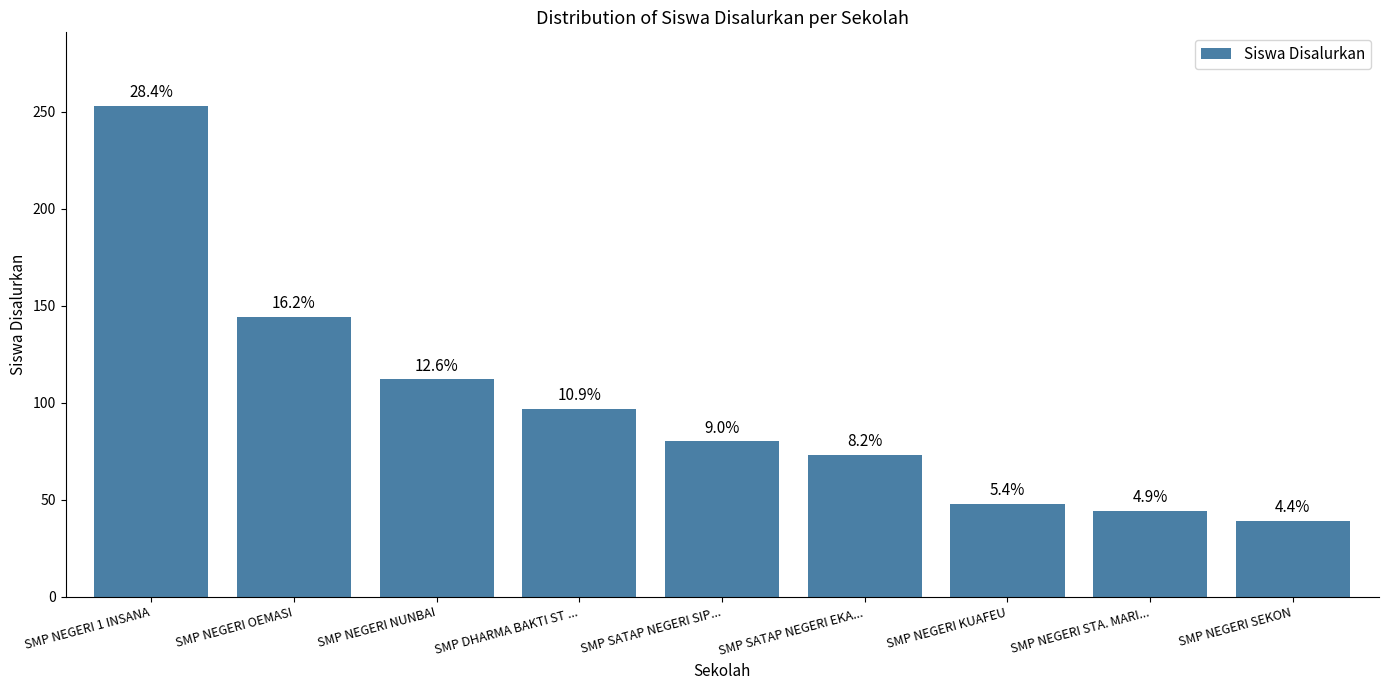

What is the label of the 2nd bar from the left?

SMP NEGERI OEMASI